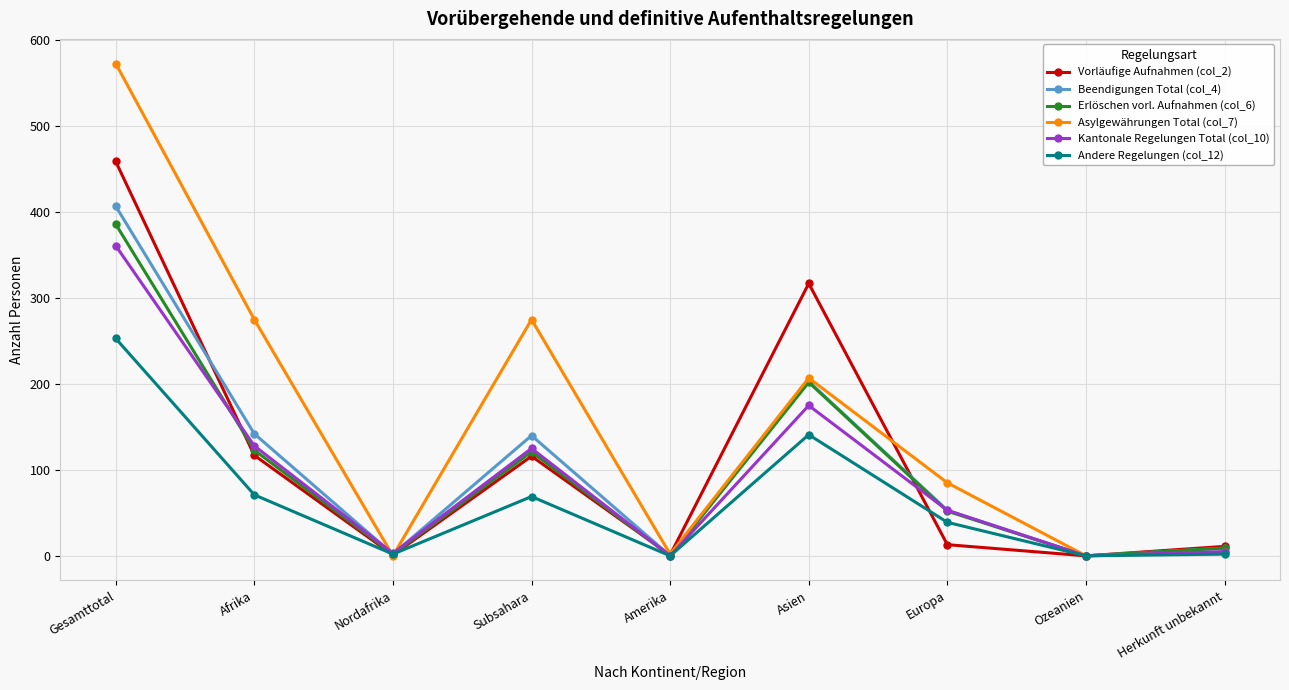

Between Gesamttotal and Afrika, which series saw the biggest shift?

Vorläufige Aufnahmen (col_2)